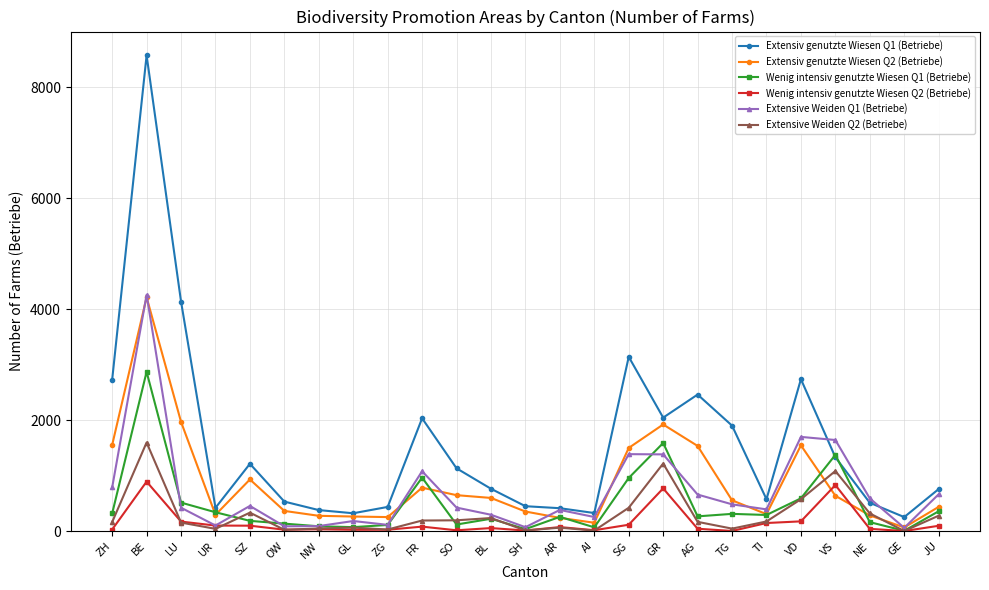

What are all the series names shown in the legend?

Extensiv genutzte Wiesen Q1 (Betriebe), Extensiv genutzte Wiesen Q2 (Betriebe), Wenig intensiv genutzte Wiesen Q1 (Betriebe), Wenig intensiv genutzte Wiesen Q2 (Betriebe), Extensive Weiden Q1 (Betriebe), Extensive Weiden Q2 (Betriebe)